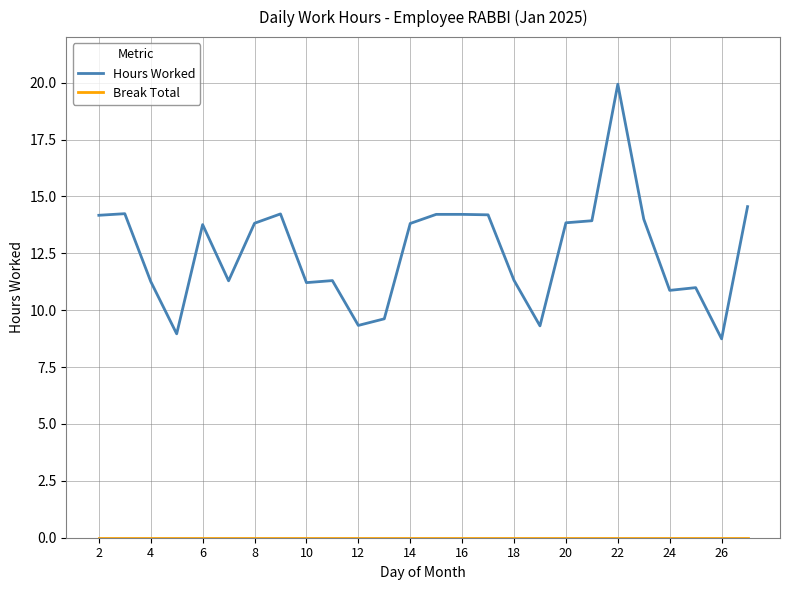

Which series has the largest total across all categories?

Hours Worked